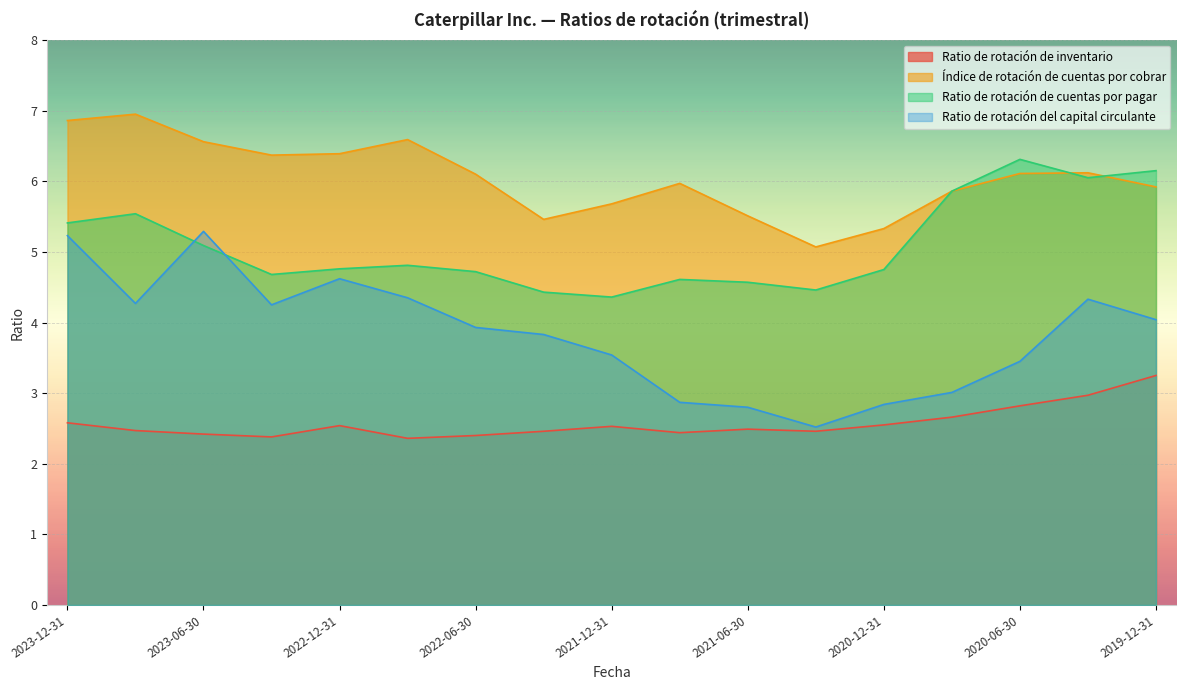

True or false: Ratio de rotación de cuentas por pagar has more than 0 interior local peaks.

True